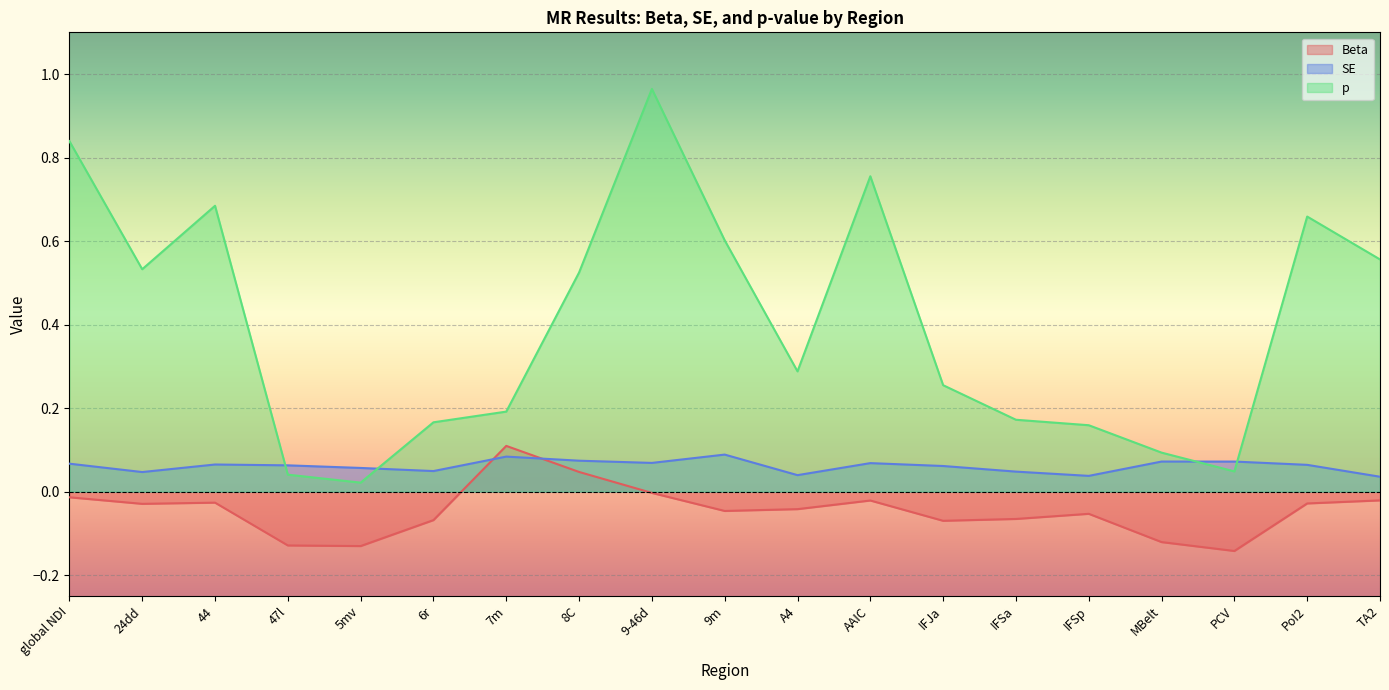

What is the total value across all series at AAIC?

0.8